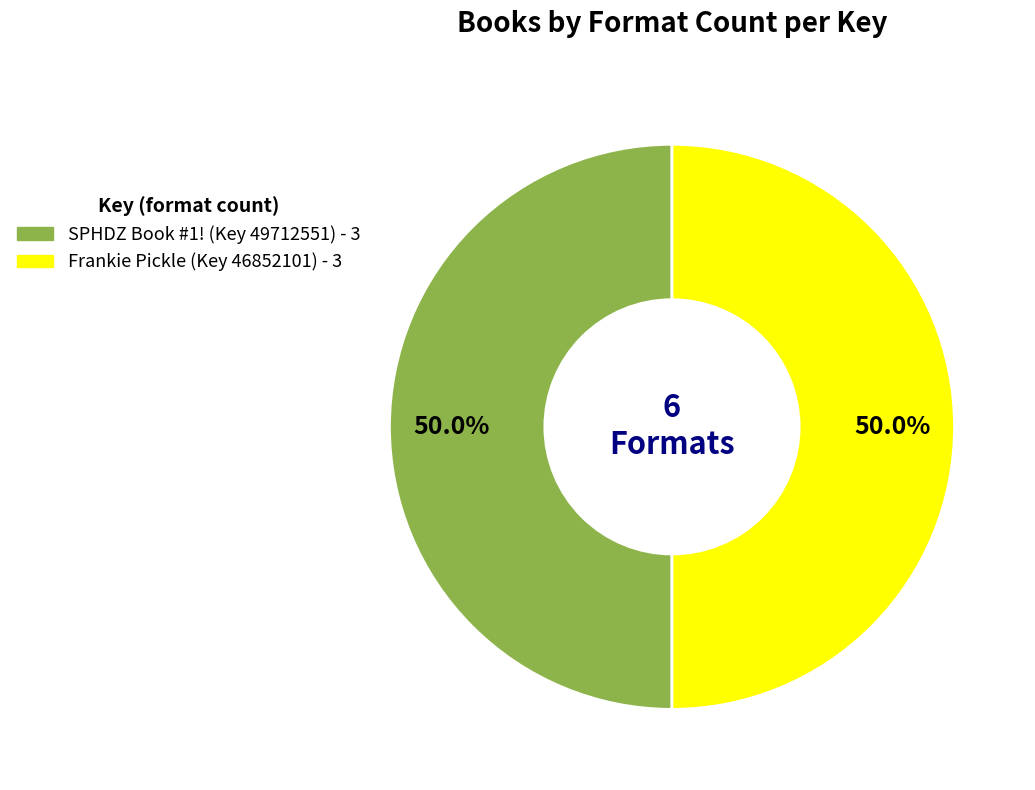

Count the number of slices in the pie.

2